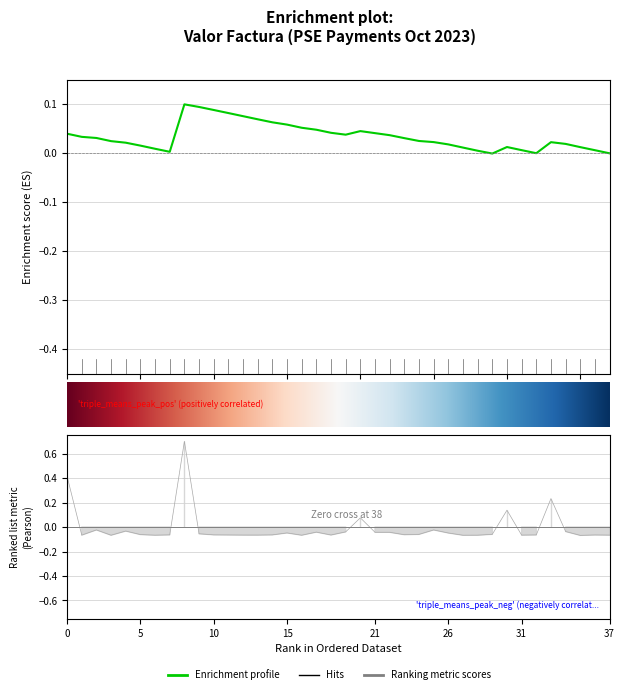

What is the difference between the second highest and second lowest values?

0.5